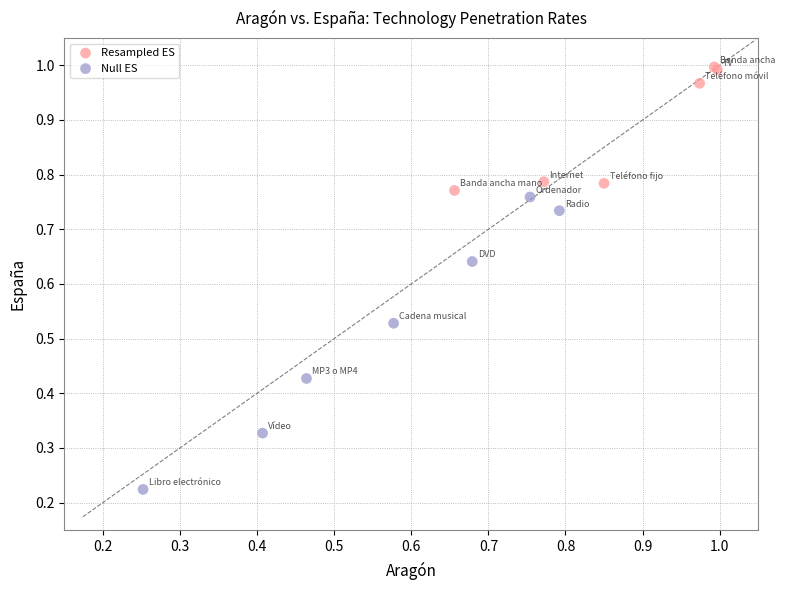

Which series contains the lowest Y value?

Null ES